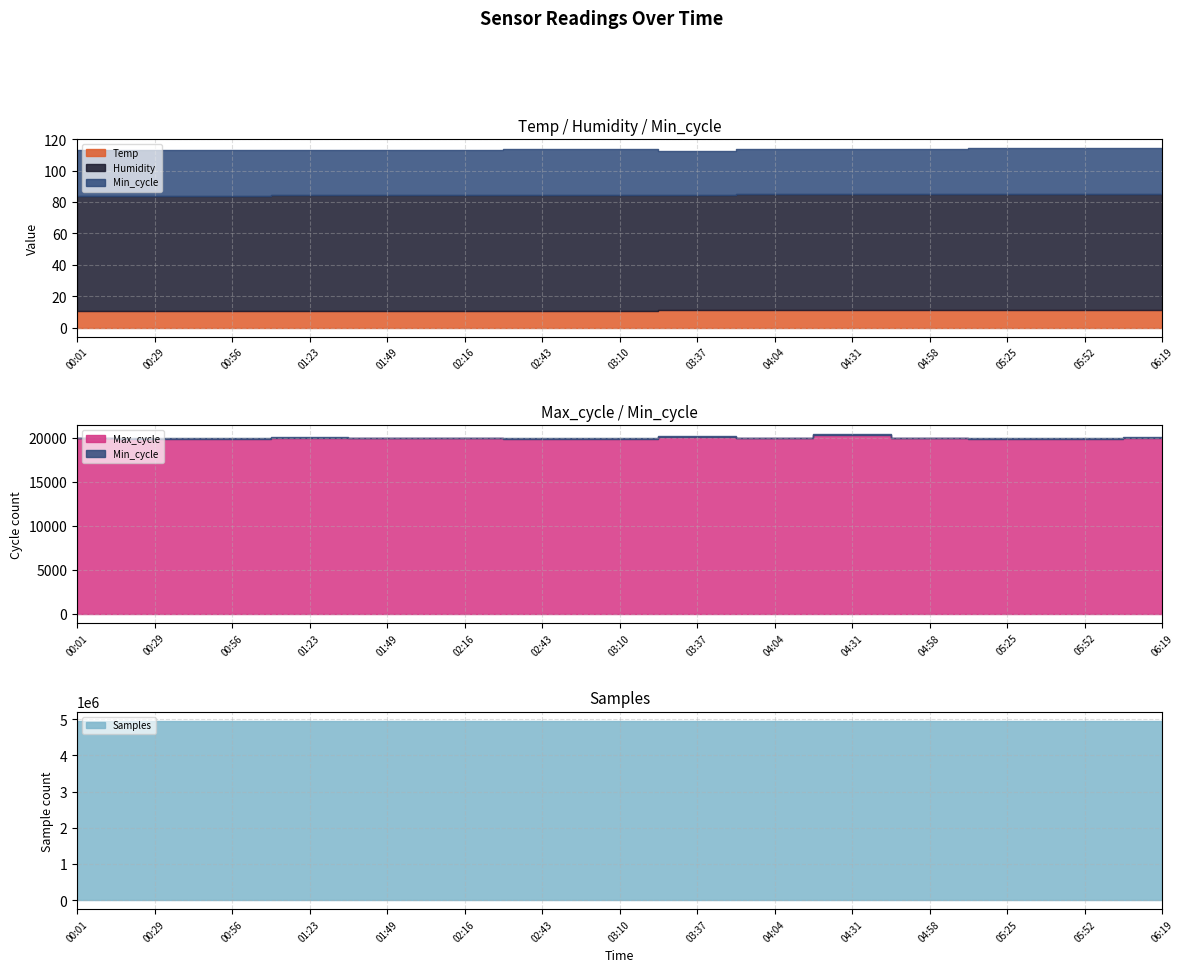

At 01:49, list the series in order from smallest to largest.

Temp, Min_cycle, Humidity, Max_cycle, Samples